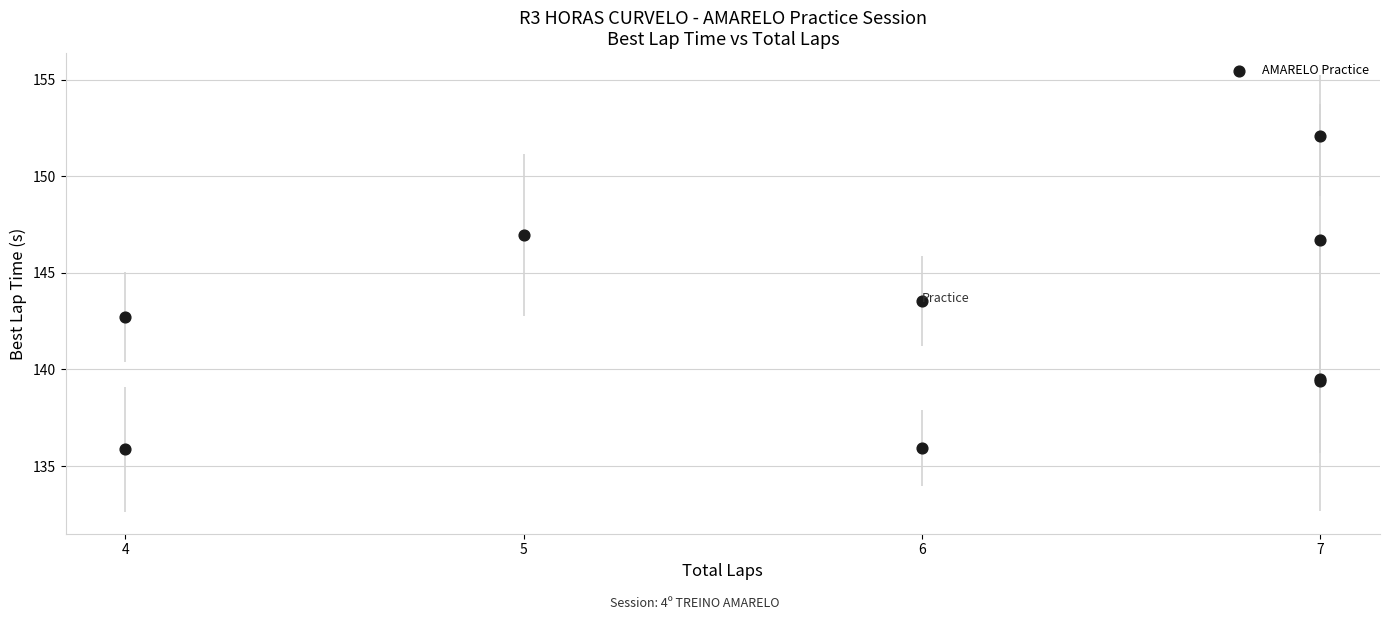

What Y value in the scatter plot is closest to 143?

142.7